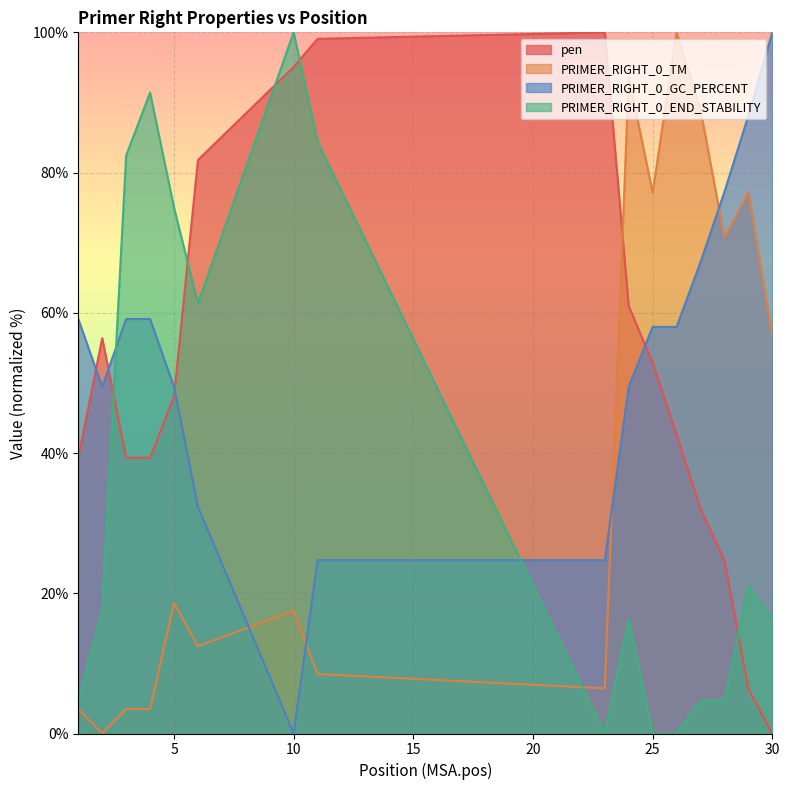

At 23, list the series in order from largest to smallest.

pen, PRIMER_RIGHT_0_GC_PERCENT, PRIMER_RIGHT_0_TM, PRIMER_RIGHT_0_END_STABILITY